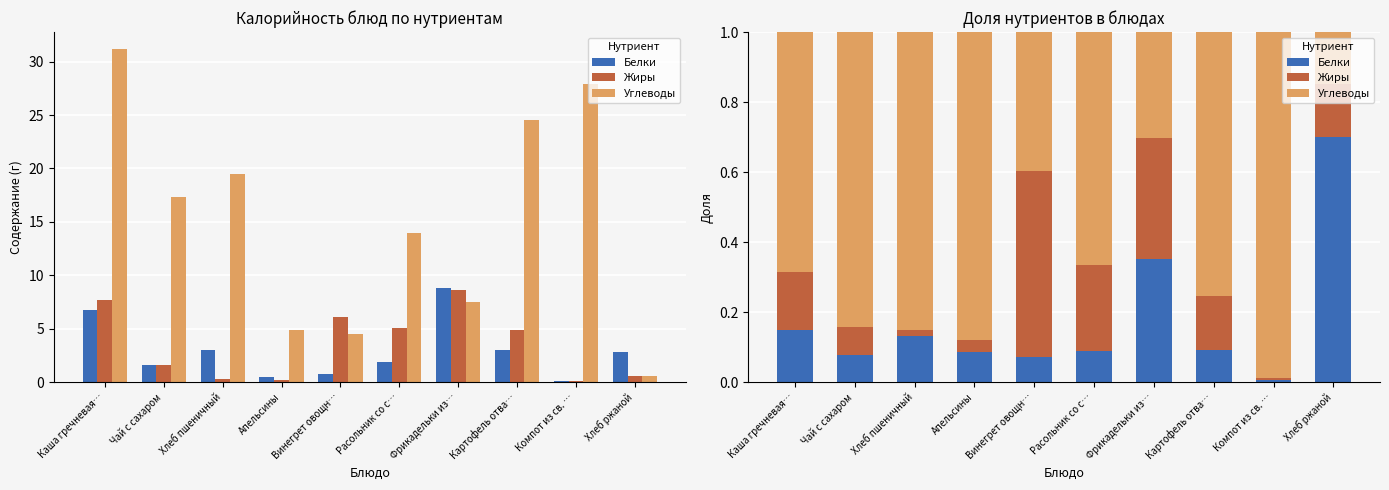

What are all the series names shown in the legend?

Белки, Жиры, Углеводы